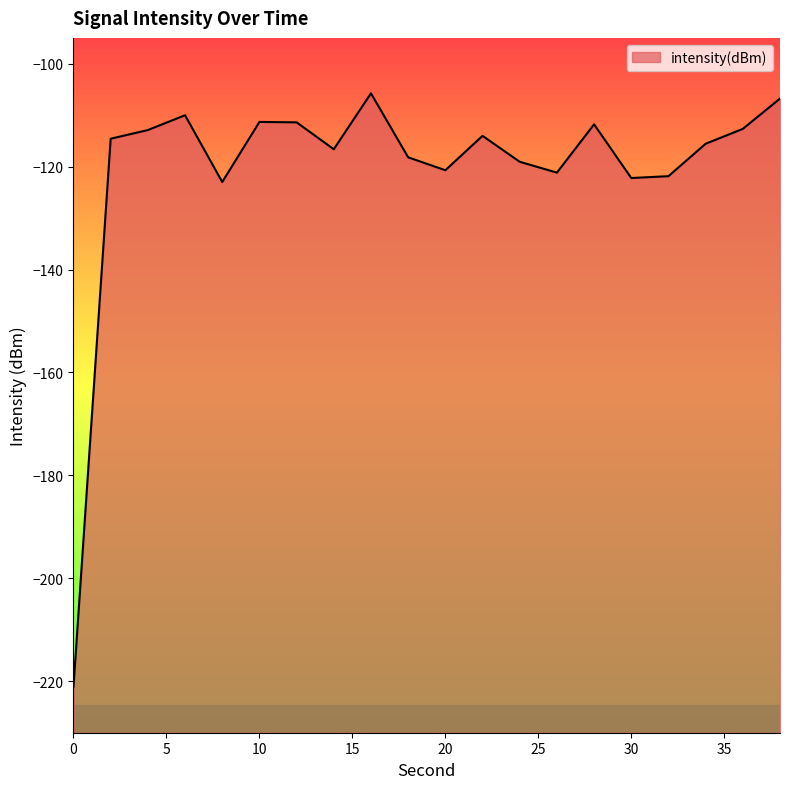

Is it true that the value at 4 is -112.9?

True